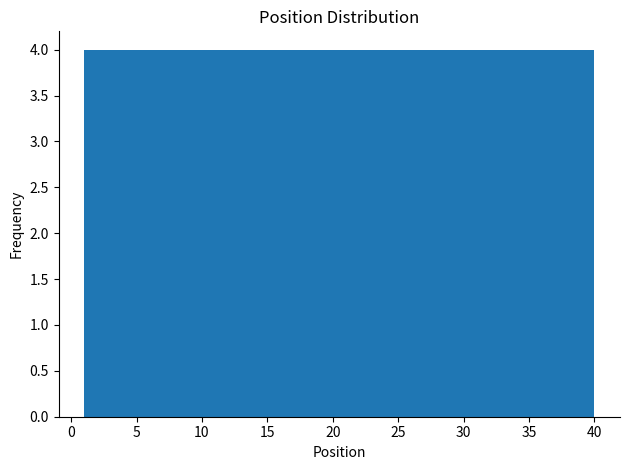

How tall is the bar that spans 36.1 to 40.0 on the x-axis? Neither the bar edges nor the heights are printed on the chart, so give them approximately, as read against the axes.

4